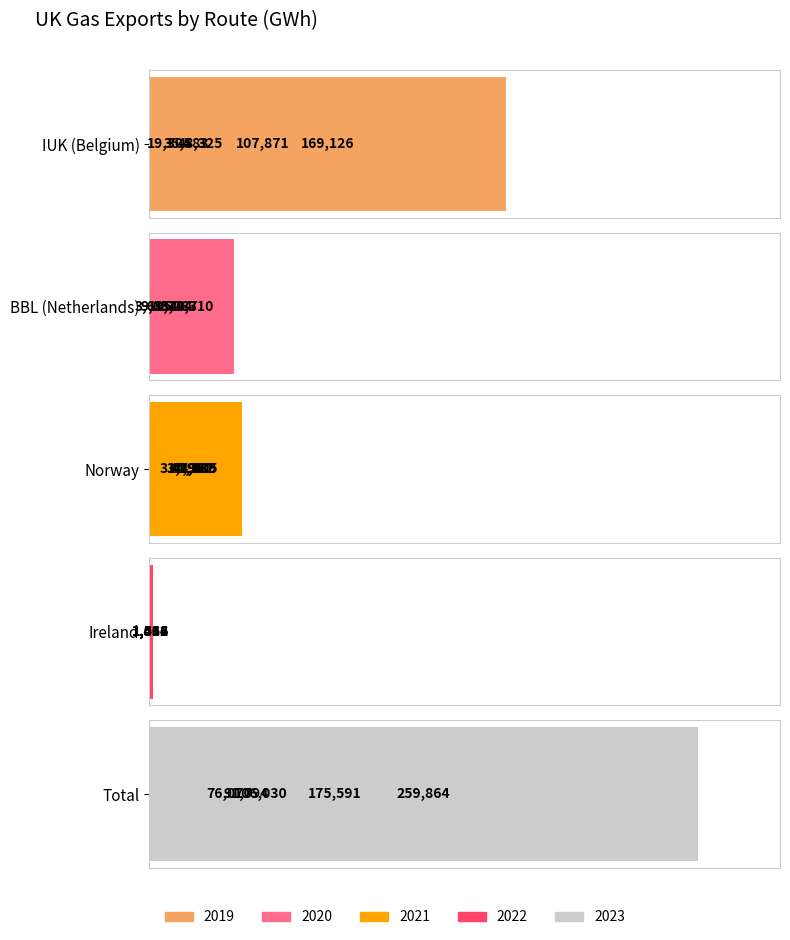

What is the value of the Total bar at the 2nd from the left?

106030.2